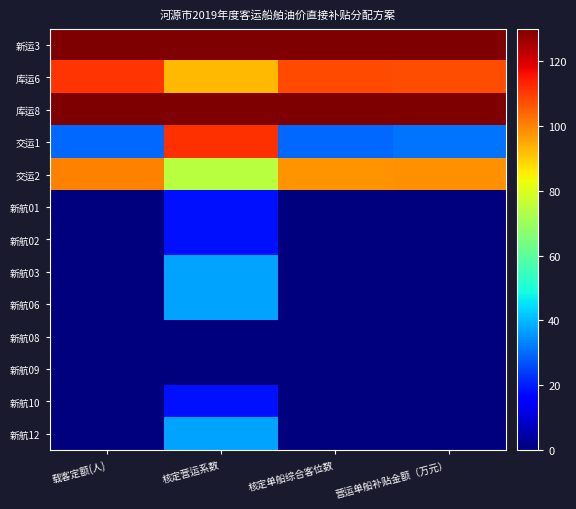

Rank the series by their maximum value, from highest to lowest.

新运3, 库运8, 交运1, 库运6, 交运2, 新航03, 新航06, 新航12, 新航01, 新航02, 新航10, 新航08, 新航09